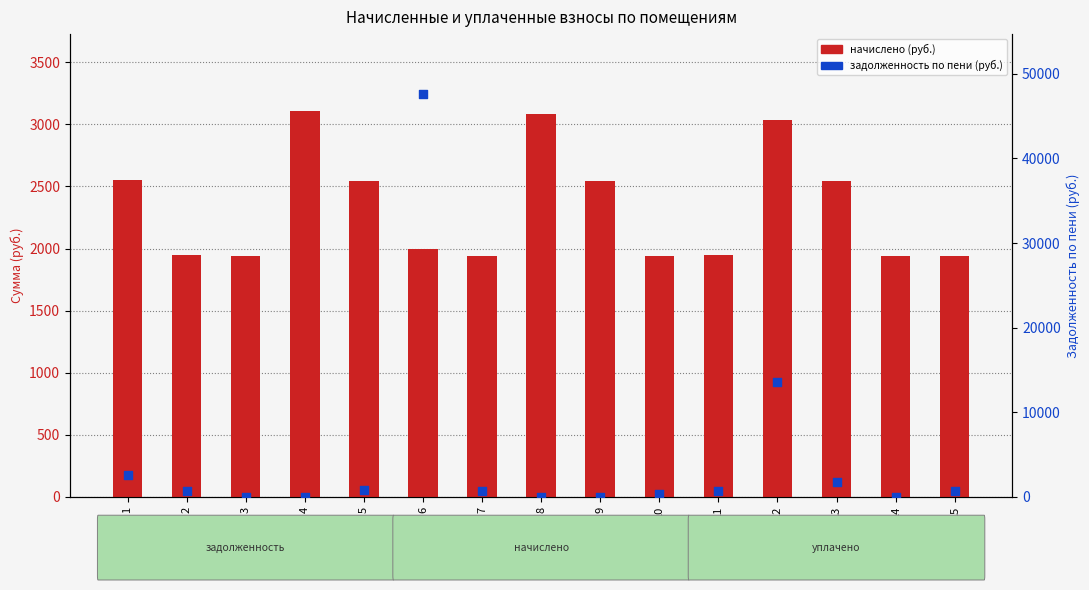

Is the value of начислено at 5 greater than the value of задолженность по пени at 4?

Yes